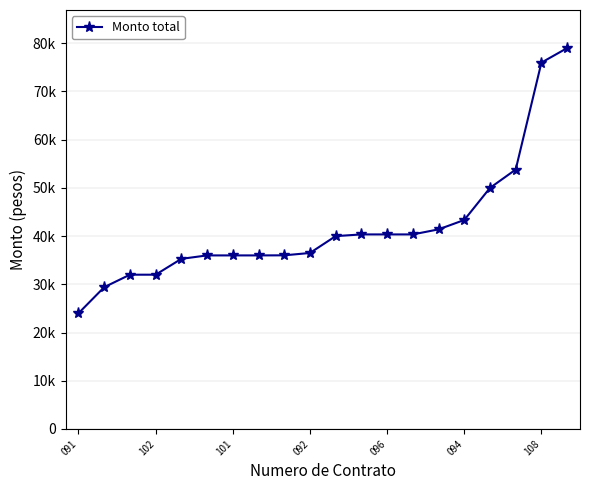

Reading left to right, list all the values displayed in this chart.

24000.0	29408.3	32000.0	32000.0	35286.7	36000.0	36000.0	36000.0	36016.8	36503.5	40000.0	40354.1	40354.1	40354.1	41400.4	43346.9	50000.0	53809.6	75991.6	79000.0